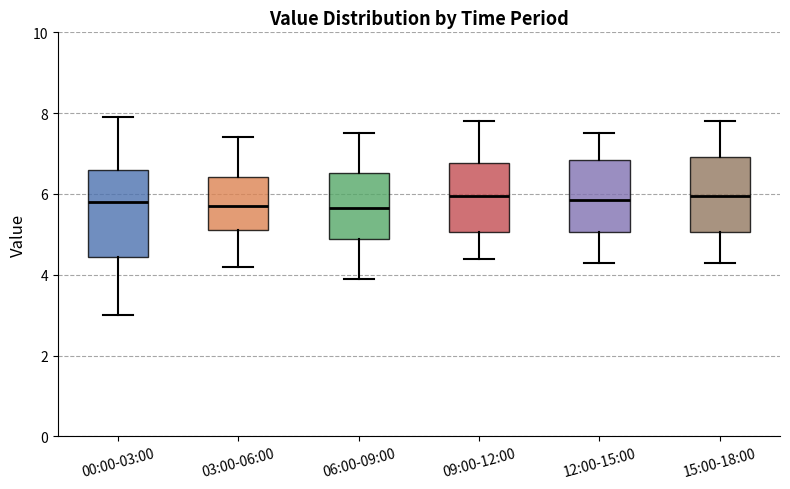

Reading left to right, transcribe this box plot: for each box, give where its median line is, the range the box spans, and where its two whiskers end, as read against the y-axis. The values are not printed on the chart, so give them approximately, as read against the axis.

00:00-03:00: median 5.8, box 4.4 to 6.6, whiskers 3.0 to 8.0
03:00-06:00: median 5.8, box 5.2 to 6.4, whiskers 4.2 to 7.4
06:00-09:00: median 5.6, box 4.8 to 6.6, whiskers 4.0 to 7.6
09:00-12:00: median 6.0, box 5.0 to 6.8, whiskers 4.4 to 7.8
12:00-15:00: median 5.8, box 5.0 to 6.8, whiskers 4.4 to 7.6
15:00-18:00: median 6.0, box 5.0 to 7.0, whiskers 4.4 to 7.8